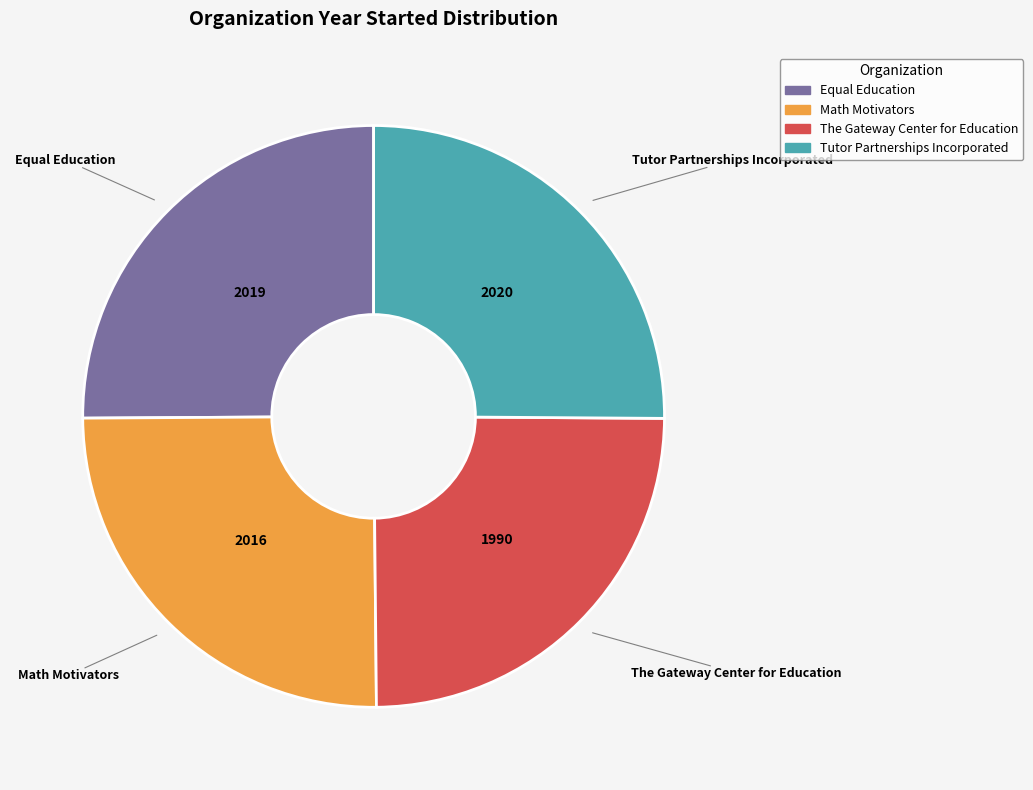

Does Tutor Partnerships Incorporated represent more than half of the total?

No